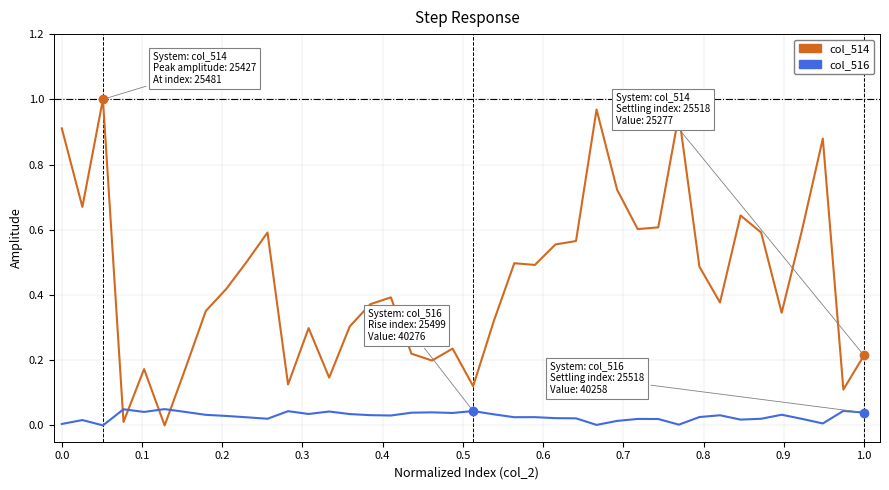

Which series has the largest total across all categories?

col_514